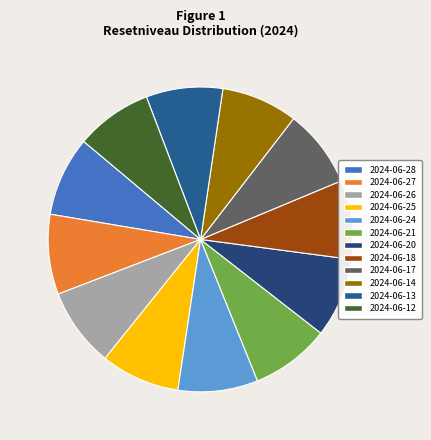

Is there a majority slice in this chart?

No